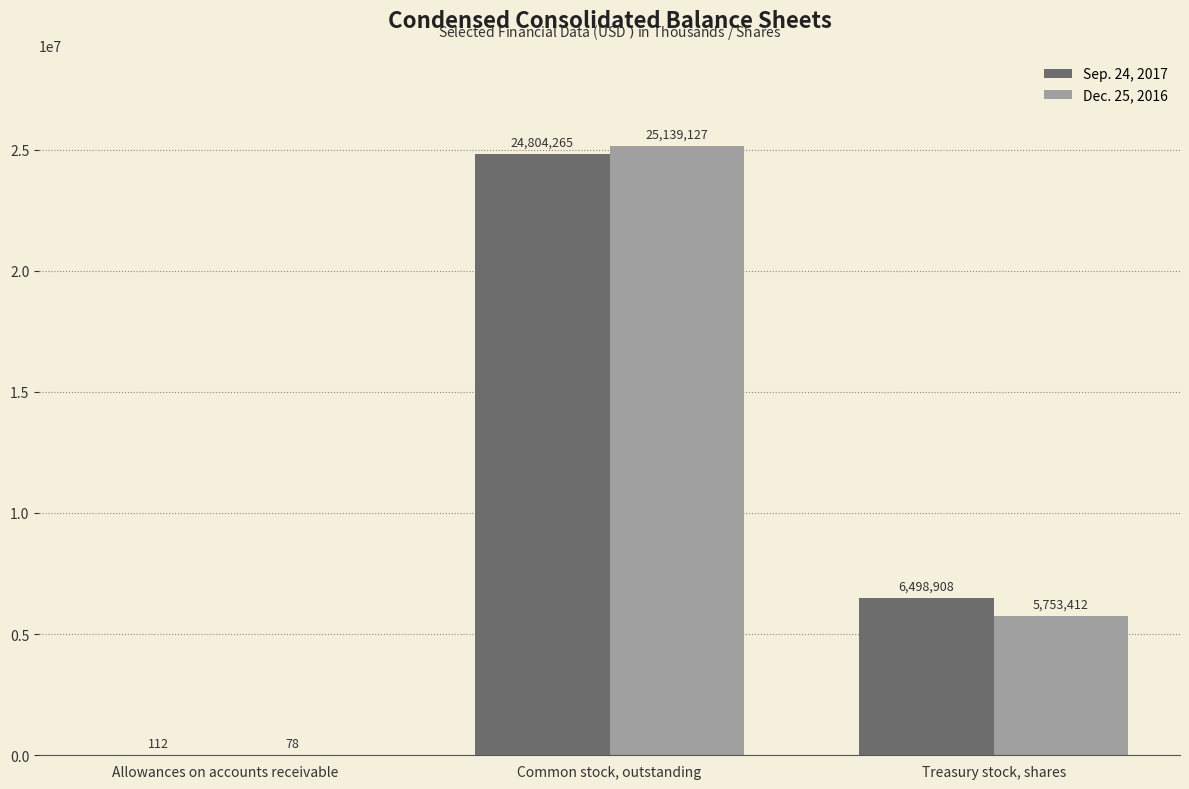

The value of Dec. 25, 2016 at Treasury stock, shares is 5753412. True or false?

True